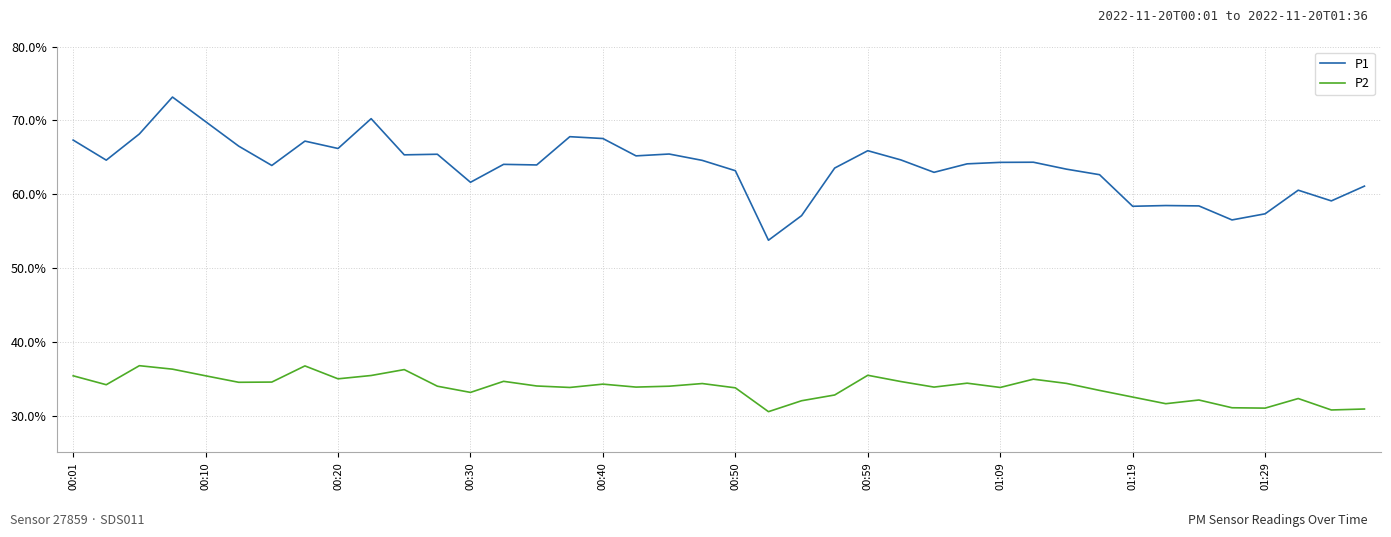

True or false: P2 and P1 cross at least once.

False